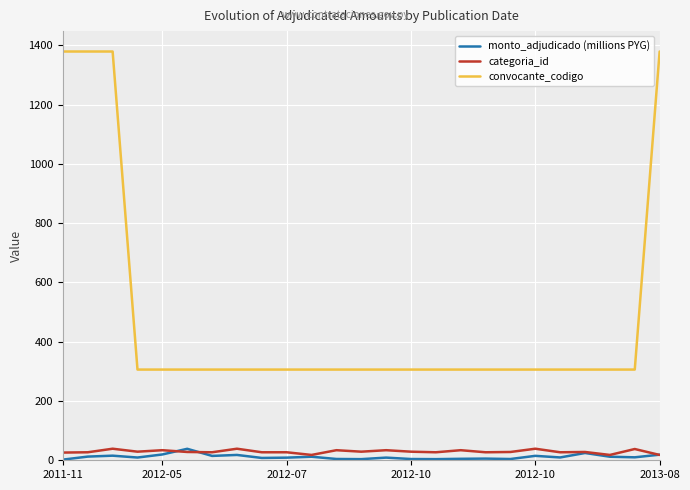

What is the lowest value of the convocante_codigo series?

306.0